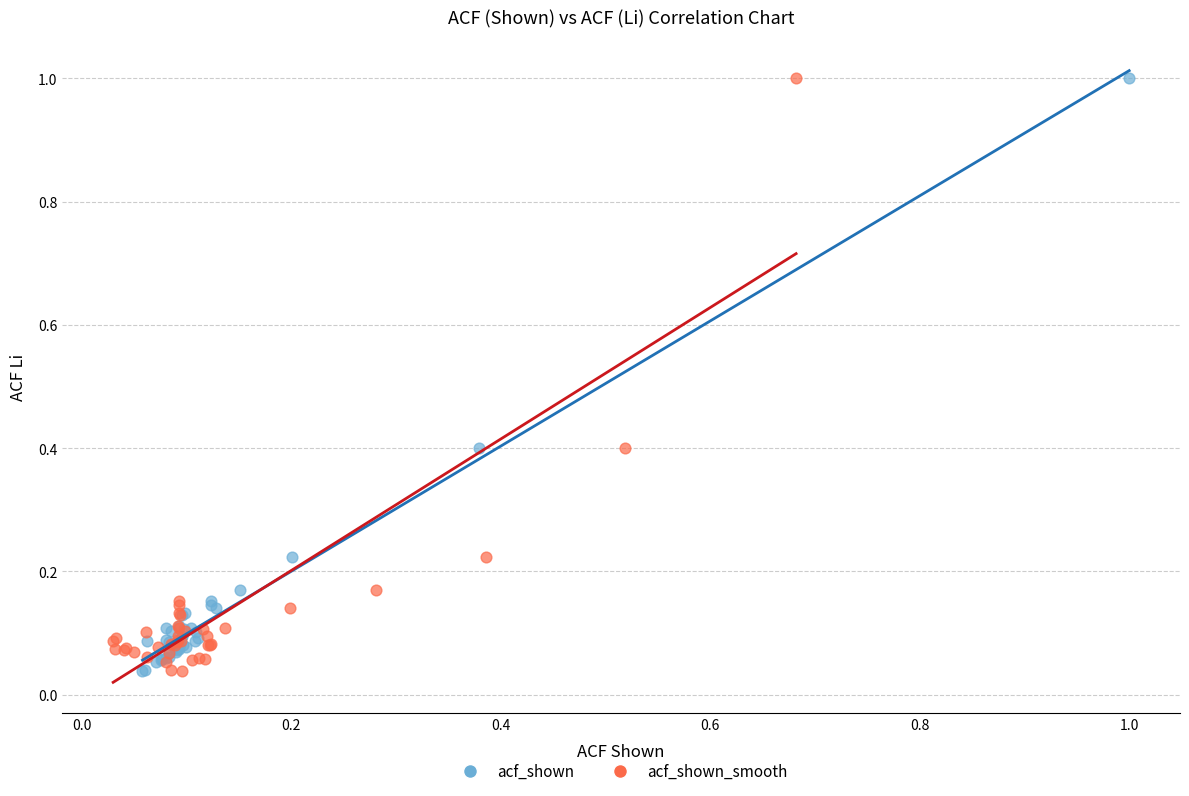

What are all the series names shown in the legend?

acf_shown, acf_shown_smooth